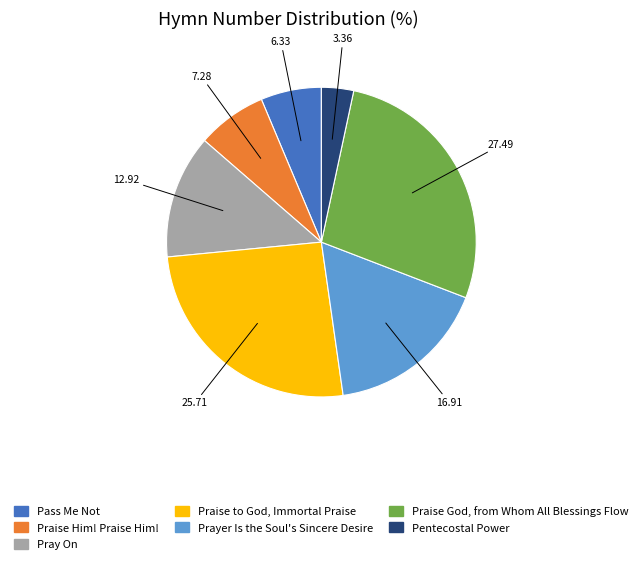

Is there a majority slice in this chart?

No